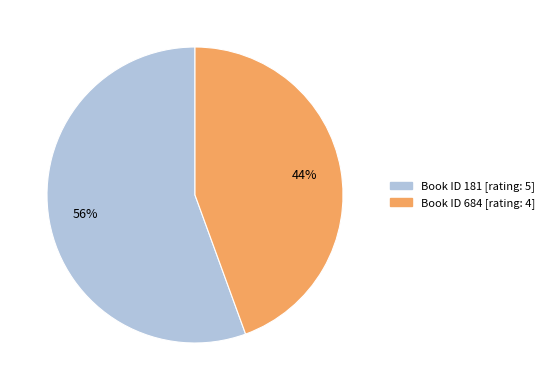

To the nearest percent, what is the average slice percentage?

50%